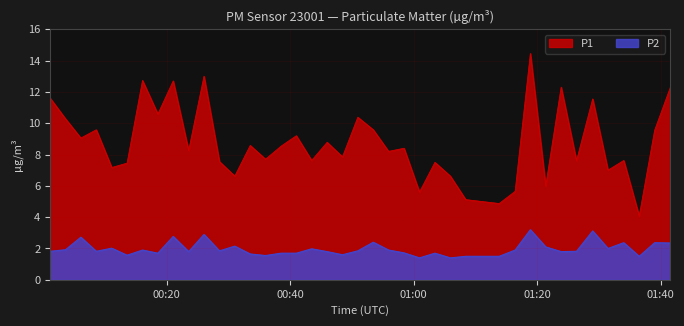

Which series has the largest total across all categories?

P1